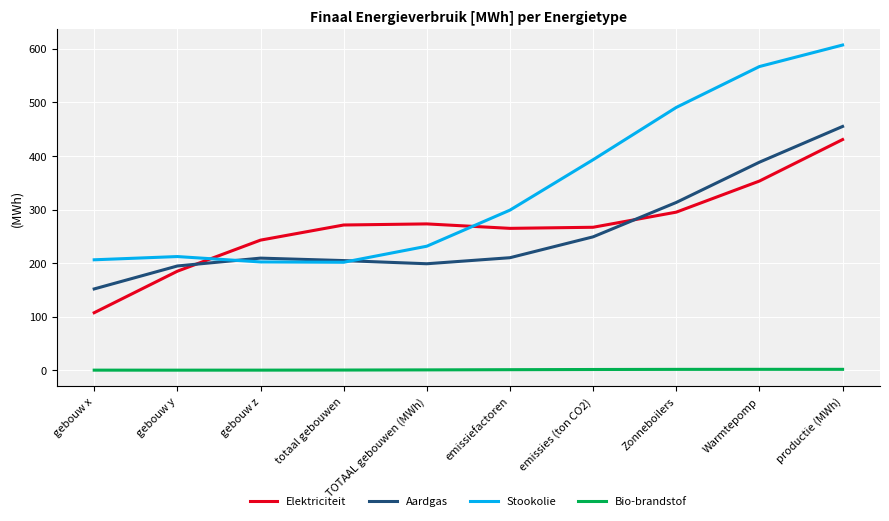

Which series has the widest spread of values?

Stookolie